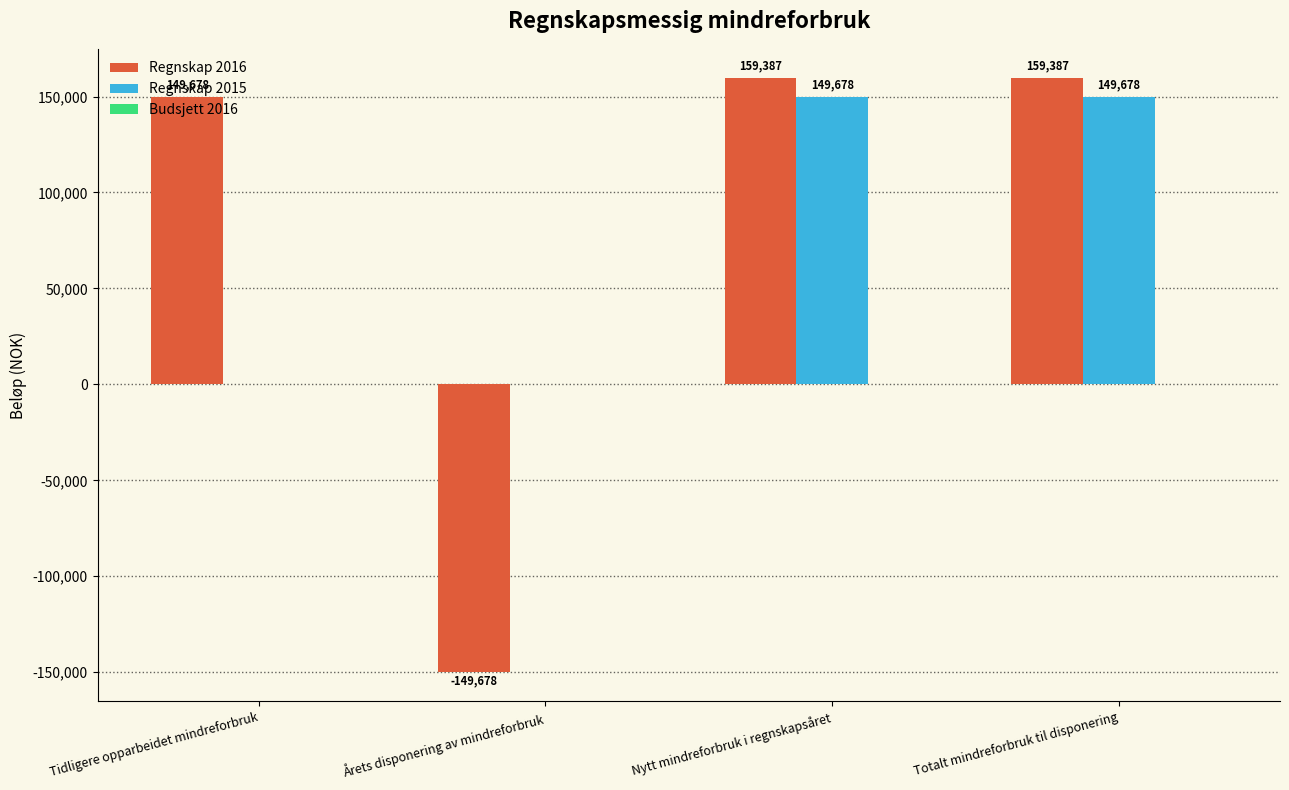

Is it true that Regnskap 2015 equals 149678 at Totalt mindreforbruk til disponering?

True